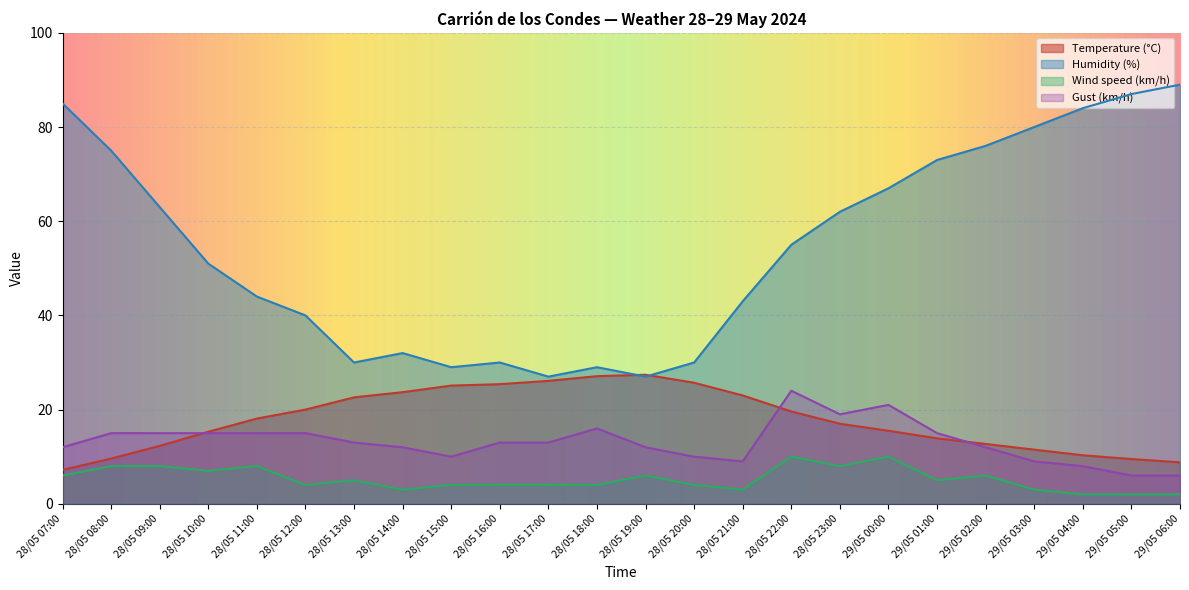

What are all the series names shown in the legend?

Temperature (°C), Humidity (%), Wind speed (km/h), Gust (km/h)